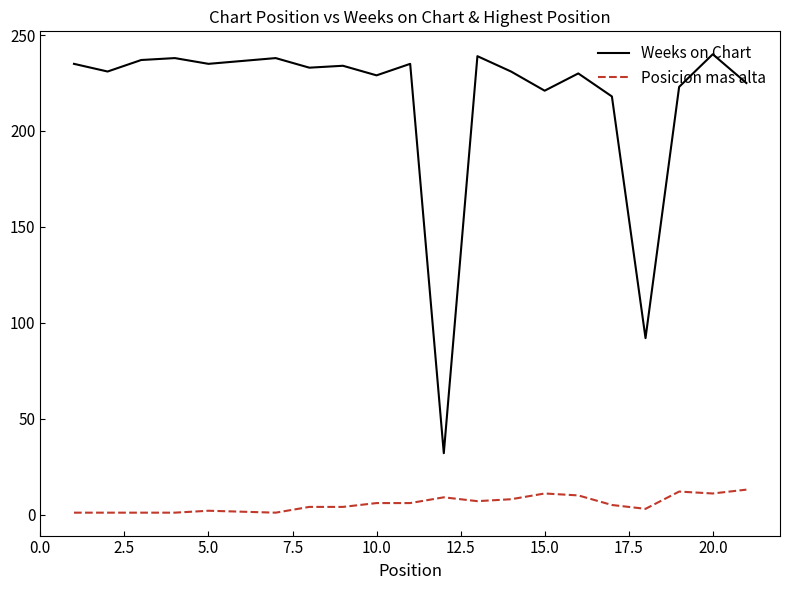

What is the difference between the maximum and minimum values in the Weeks on Chart series?

208